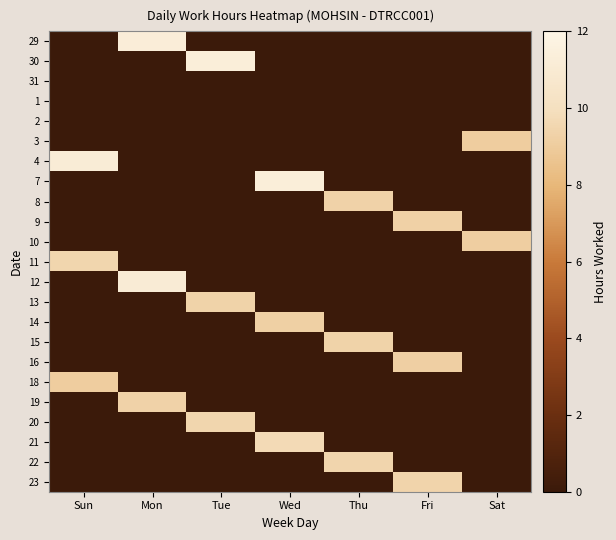

What is the difference between the highest and lowest values at Tue?

11.3